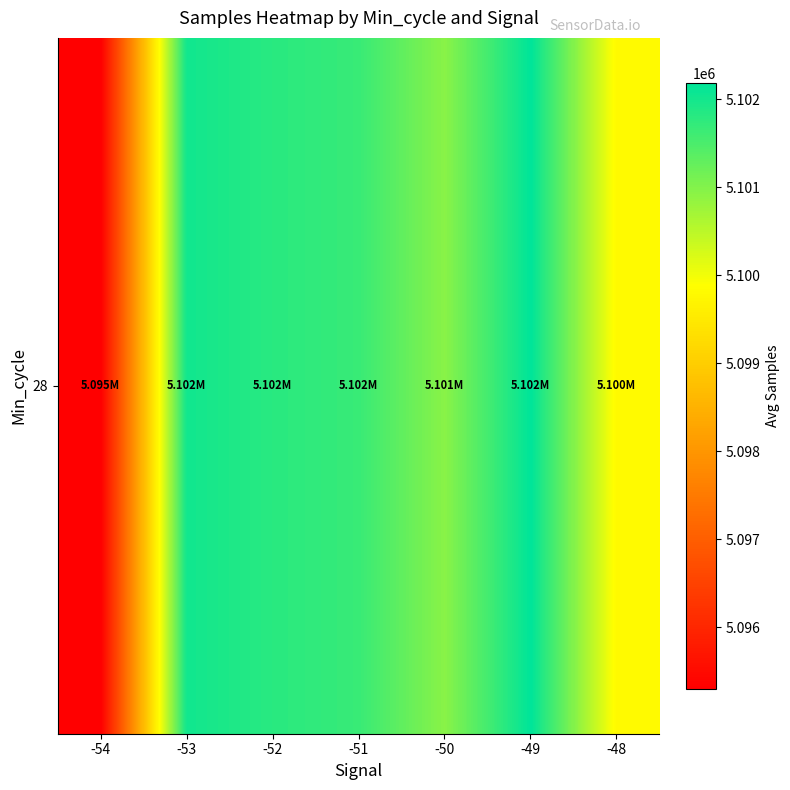

Reading right to left, what are all the values shown in this chart?

-48=5099806.0	-49=5102181.2	-50=5100938.8	-51=5101662.1	-52=5101803.8	-53=5102016.6	-54=5095301.0